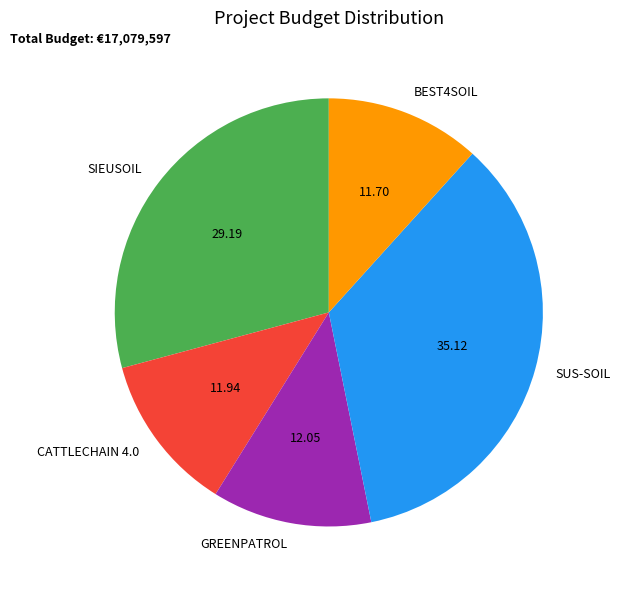

Is it true that CATTLECHAIN 4.0 is 12% of the pie?

True